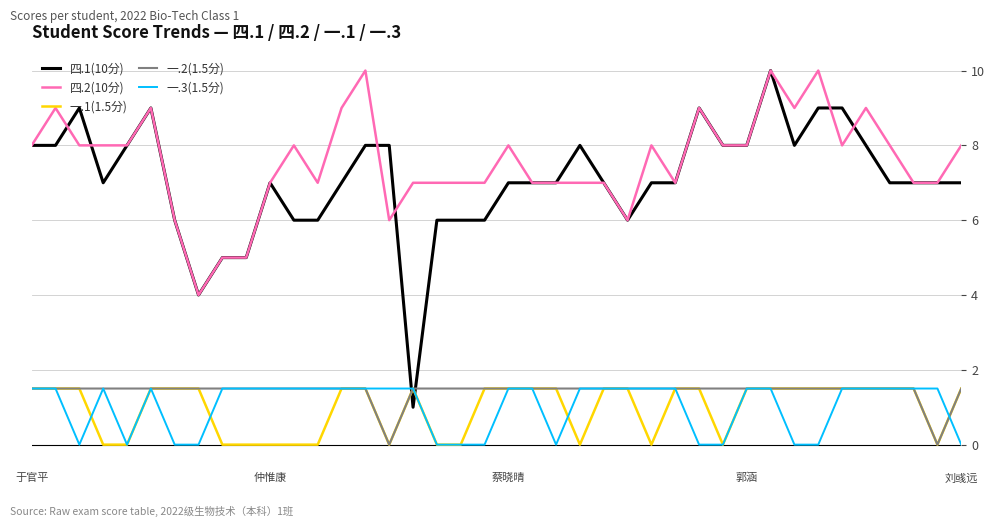

Which series has the largest total across all categories?

四.2(10分)